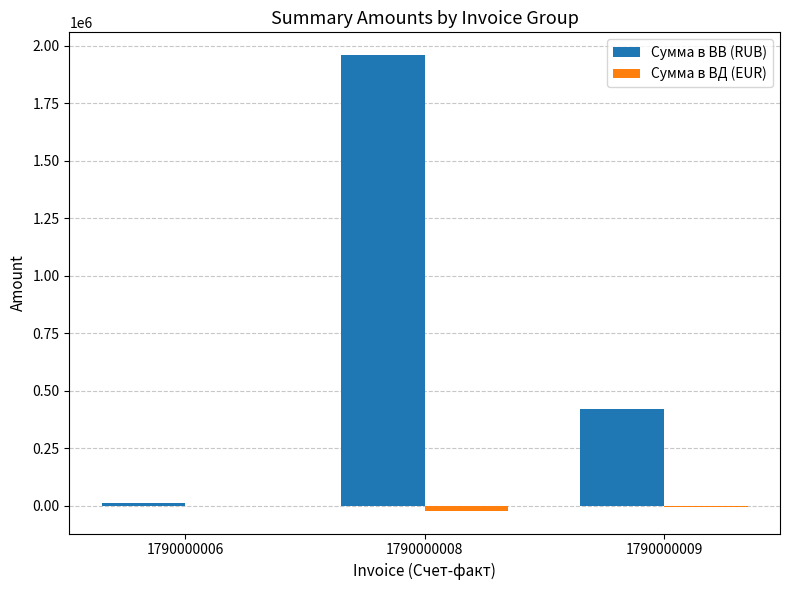

Is it true that Сумма в ВВ (RUB) equals 290227.1 at 1790000009?

False